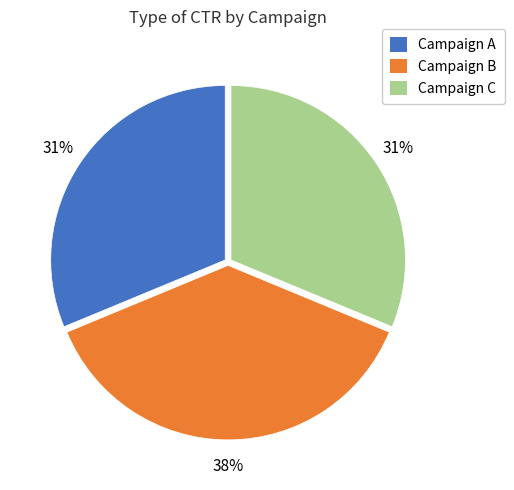

To the nearest percent, what portion does Campaign A represent?

31%